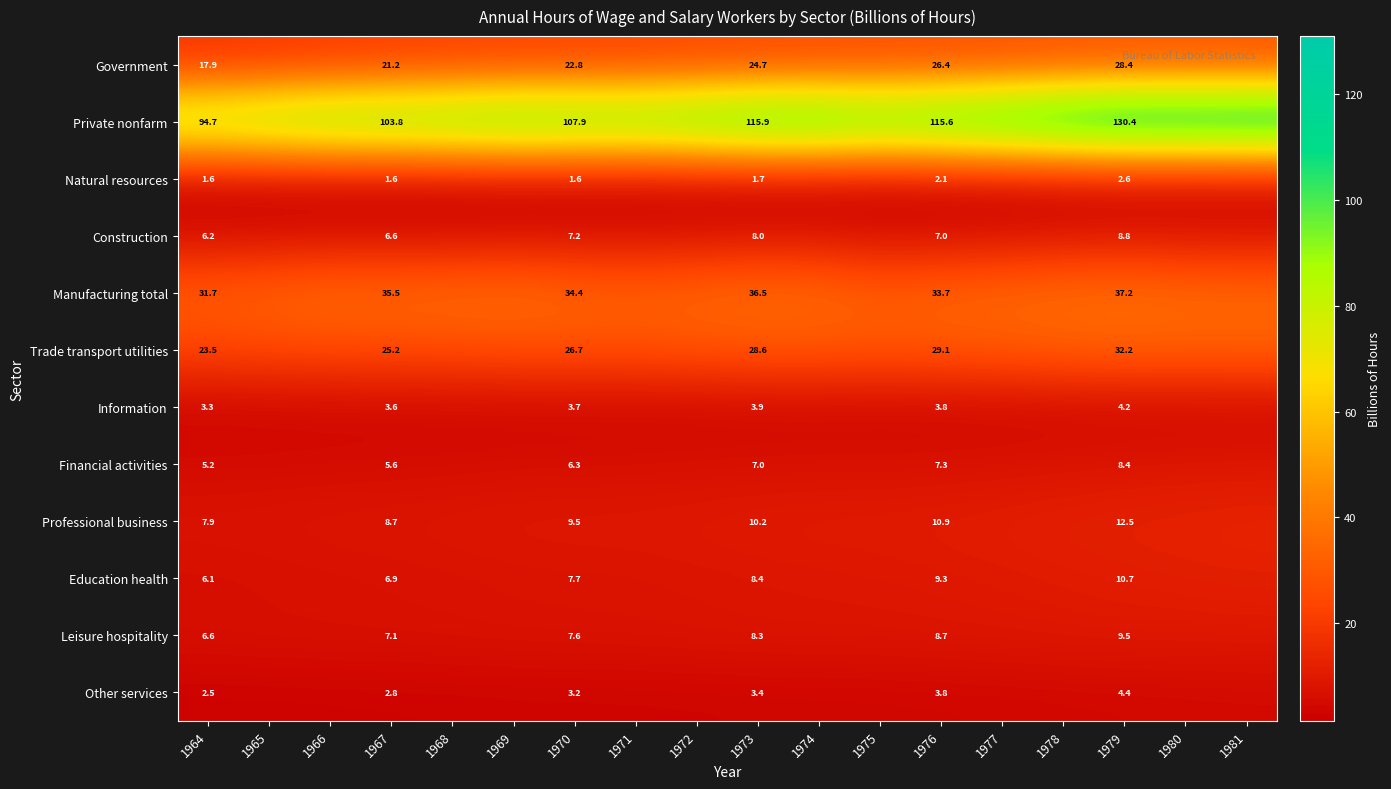

Rank the series by their maximum value, from lowest to highest.

Natural resources, Information, Other services, Construction, Financial activities, Leisure hospitality, Education health, Professional business, Government, Trade transport utilities, Manufacturing total, Private nonfarm